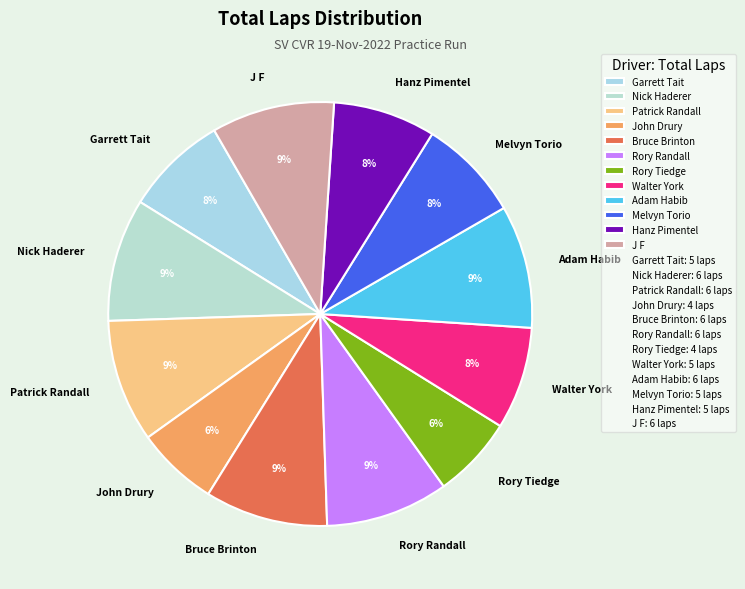

Does Rory Randall represent more than half of the total?

No